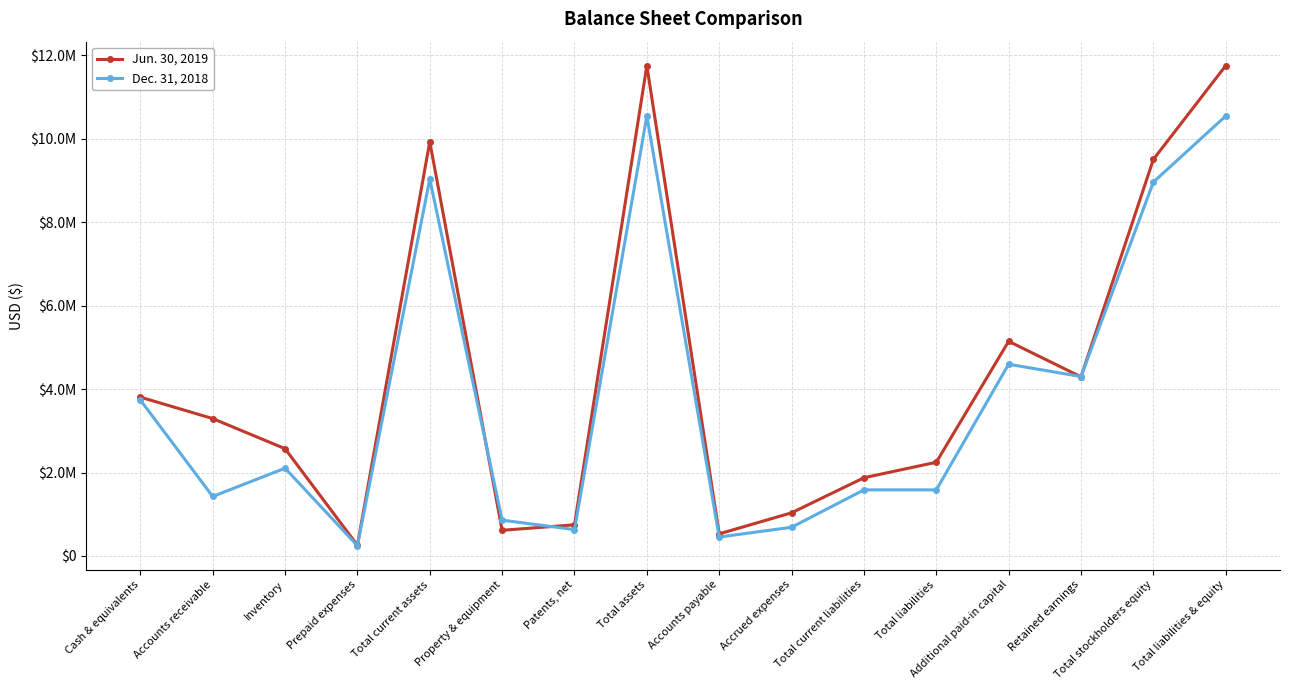

At which label does Dec. 31, 2018 first exceed 2103879?

Cash & equivalents